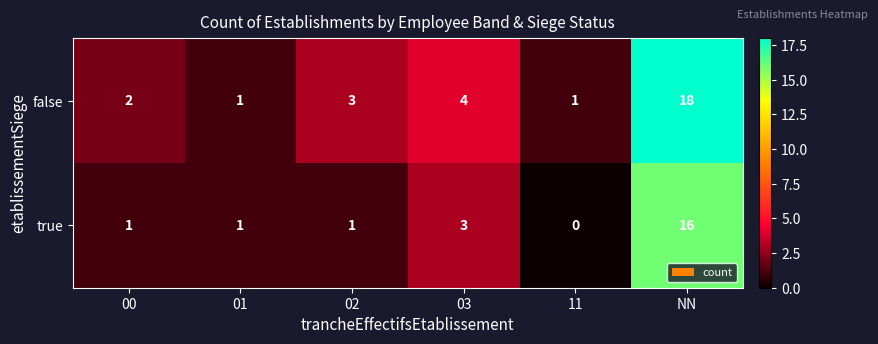

How many categories are shown in the chart?

6